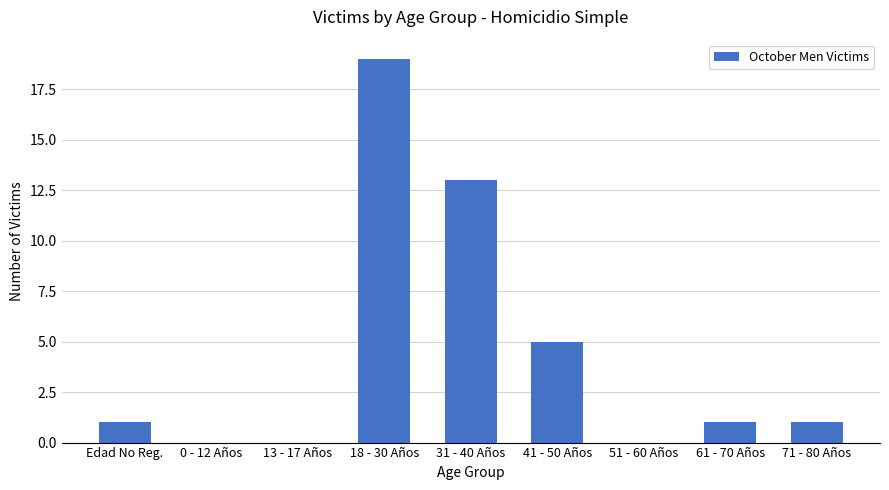

Reading left to right, extract all data points from this chart.

Edad No Reg.=1	0 - 12 Años=0	13 - 17 Años=0	18 - 30 Años=19	31 - 40 Años=13	41 - 50 Años=5	51 - 60 Años=0	61 - 70 Años=1	71 - 80 Años=1